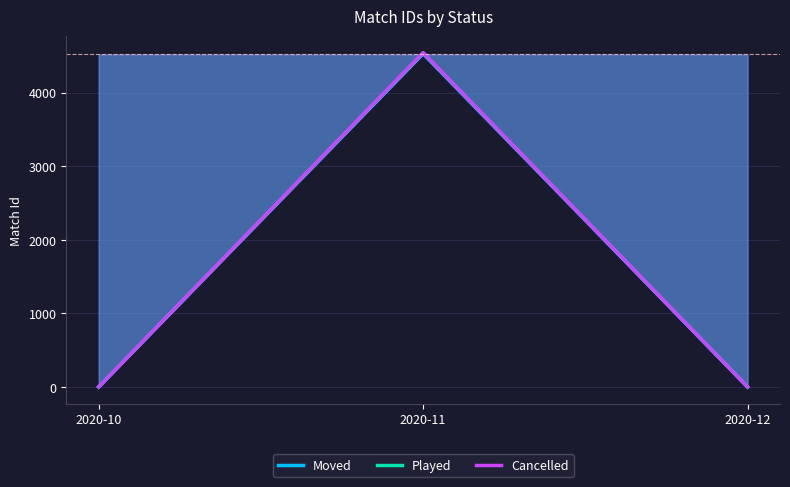

Reading right to left, transcribe all the data shown in this chart.

Moved: 2020-12=0	2020-11=4528	2020-10=0
Played: 2020-12=0	2020-11=4539	2020-10=0
Cancelled: 2020-12=0	2020-11=4542	2020-10=0